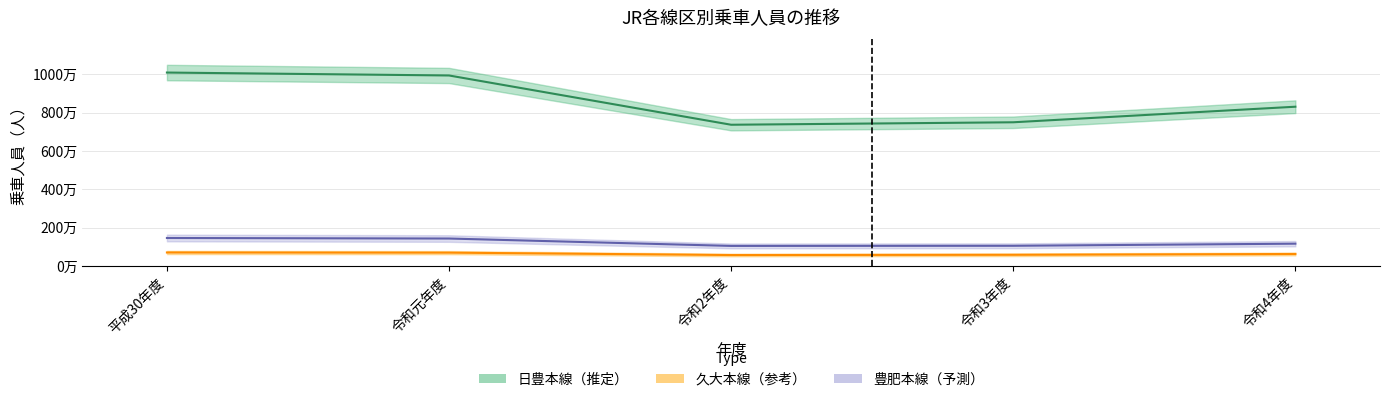

True or false: 久大本線 and 豊肥本線 cross at least once.

False